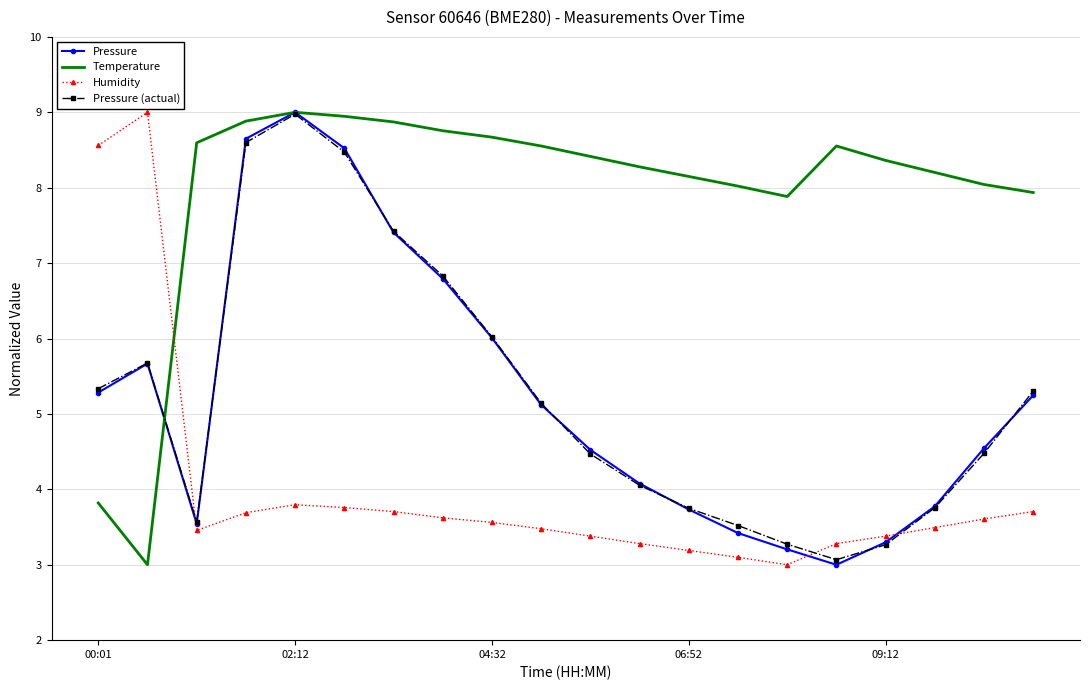

What is the difference between the maximum and minimum values in the Humidity series?

6.0